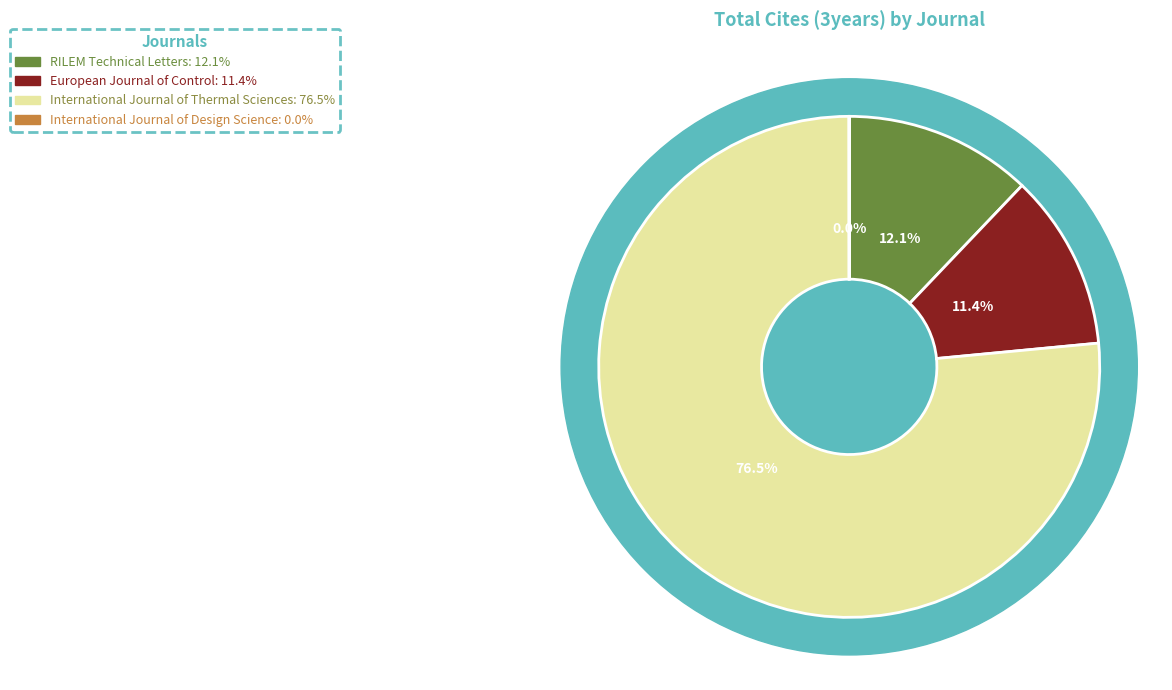

The International Journal of Thermal Sciences slice represents 88% of the pie. True or false?

False